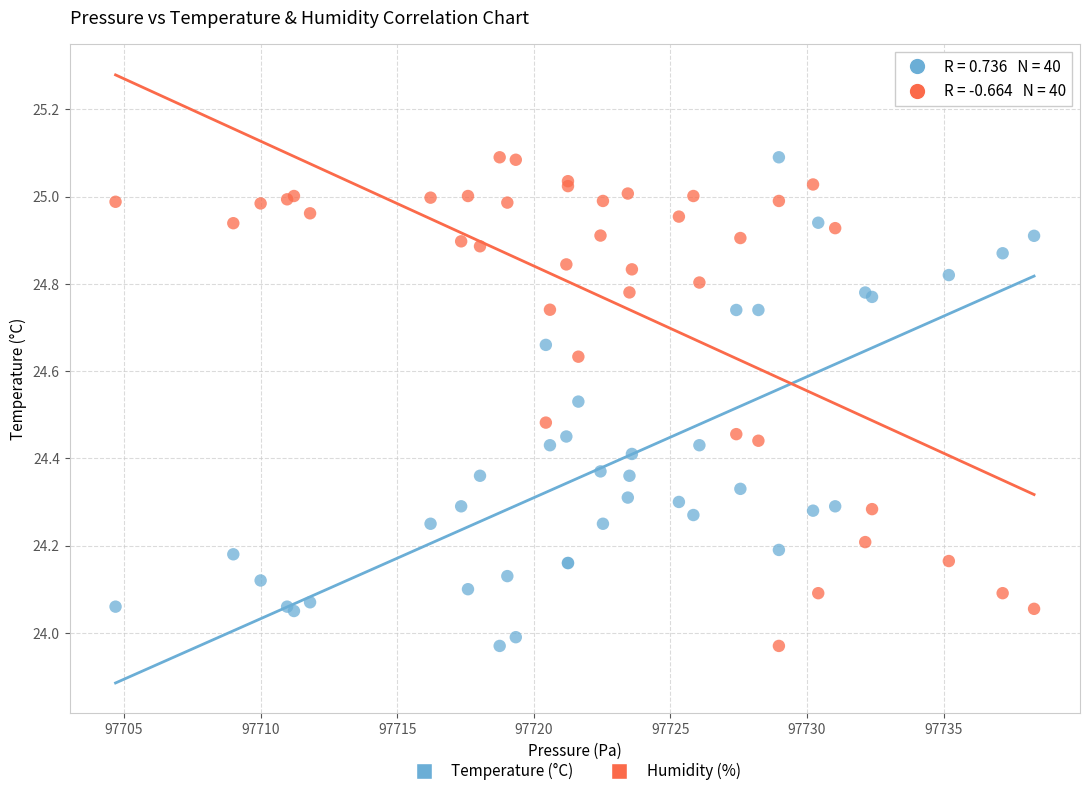

What is the X range (max minus min) for the scatter plot?

33.6